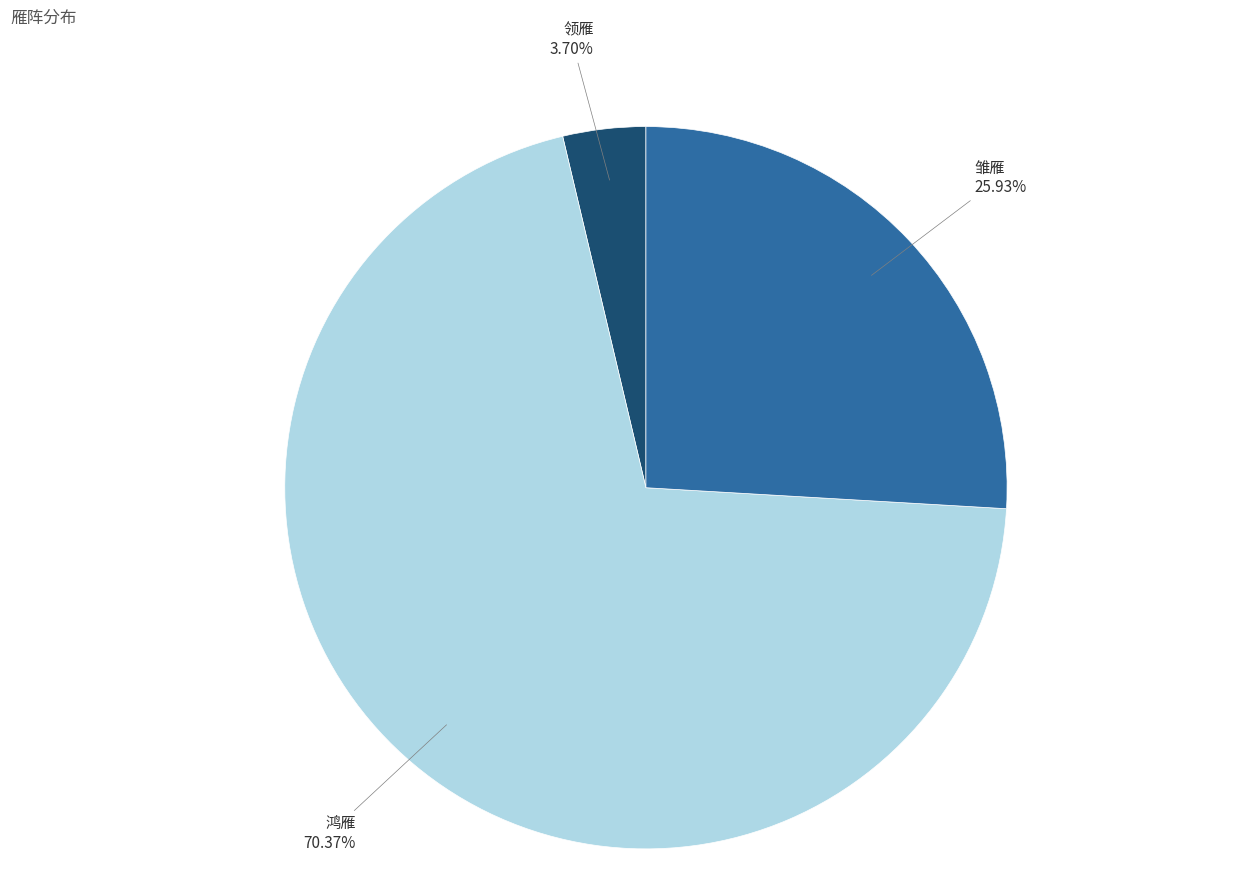

Is it true that 领雁 is 12% of the pie?

False